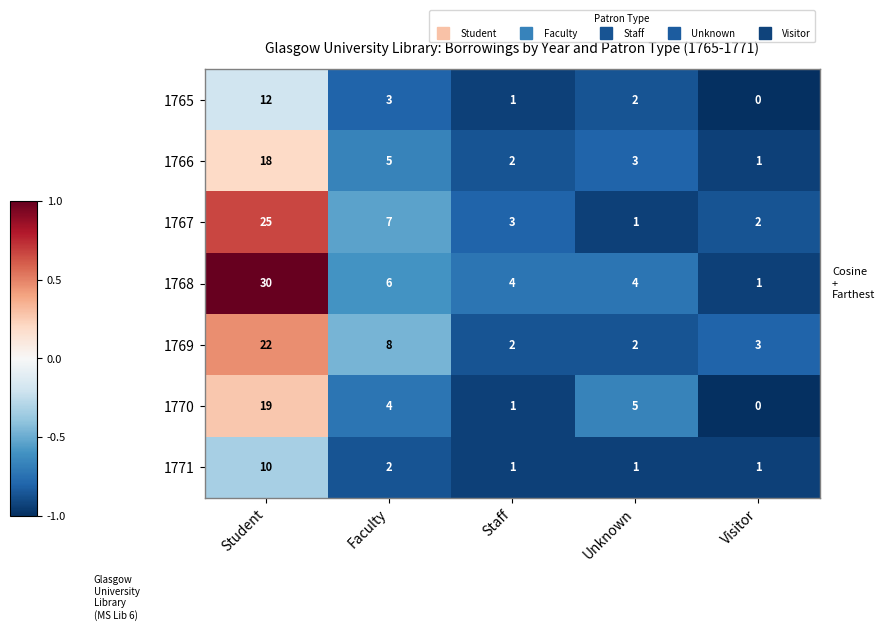

Between Student and Faculty, which series saw the biggest shift?

1768